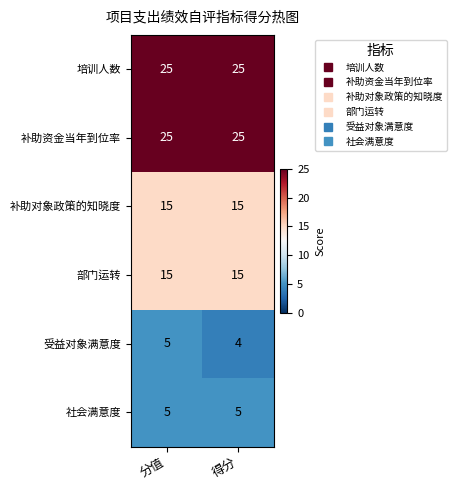

How many data points does each series have?

2